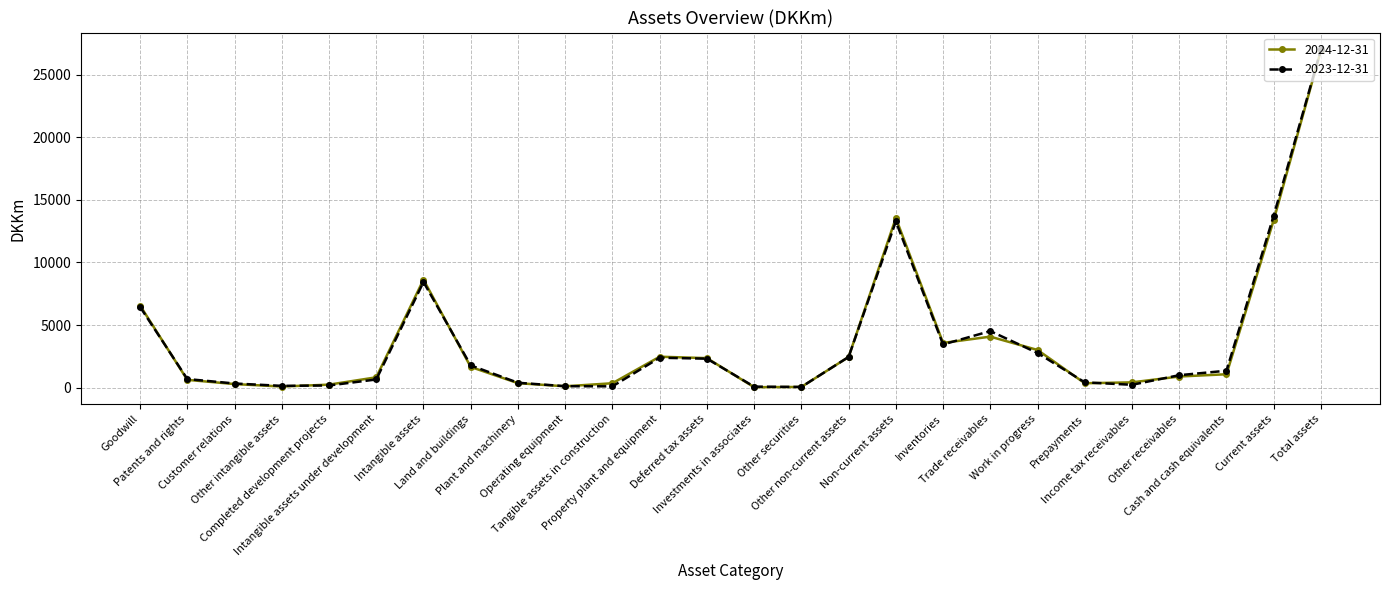

Is the value of 2024-12-31 at Intangible assets greater than the value of 2023-12-31 at Goodwill?

Yes